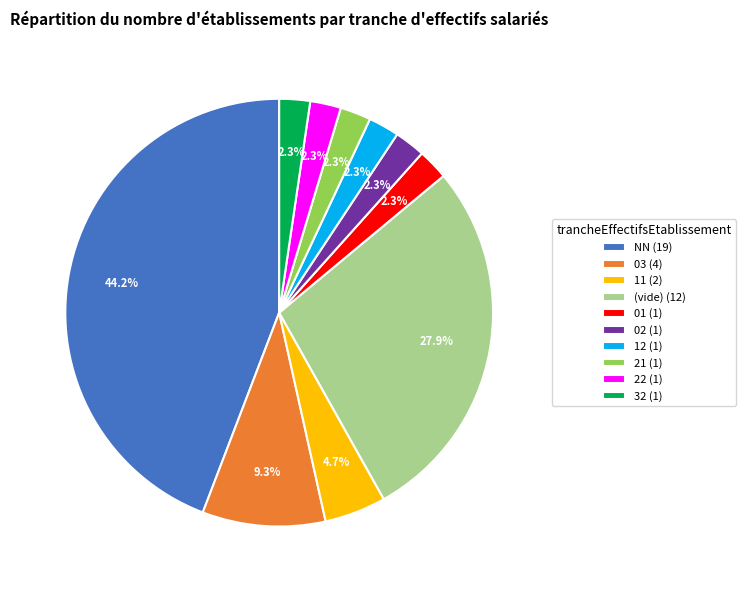

What is the largest slice in the pie chart?

NN (19)